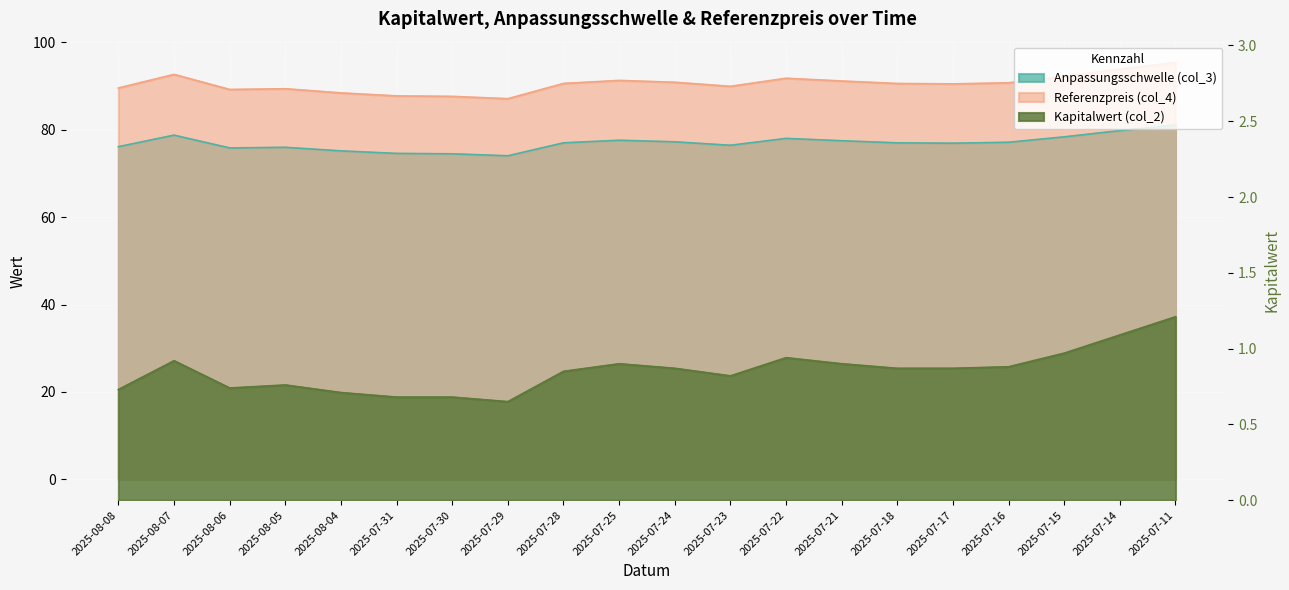

Which series has the largest range (max minus min)?

Referenzpreis (col_4)